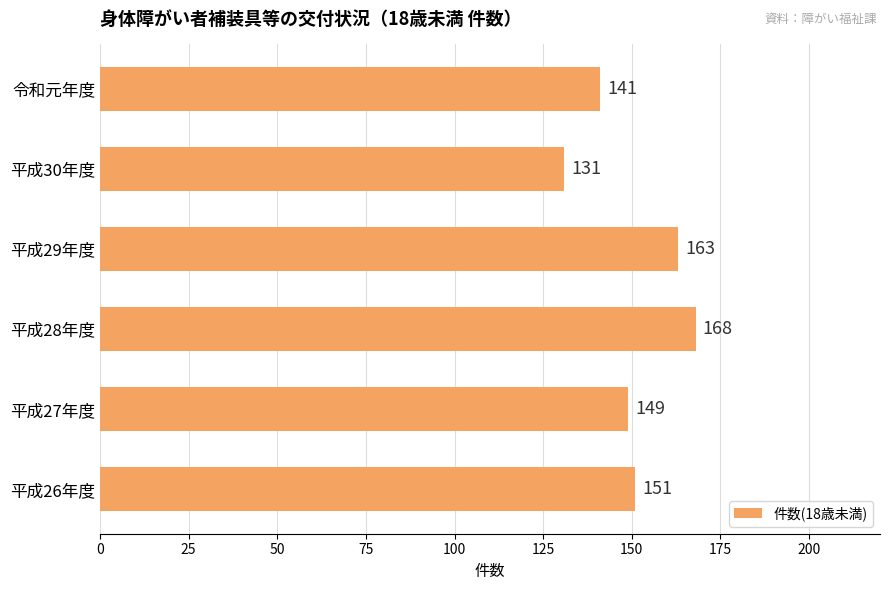

Which category has the lowest value across all series?

平成30年度